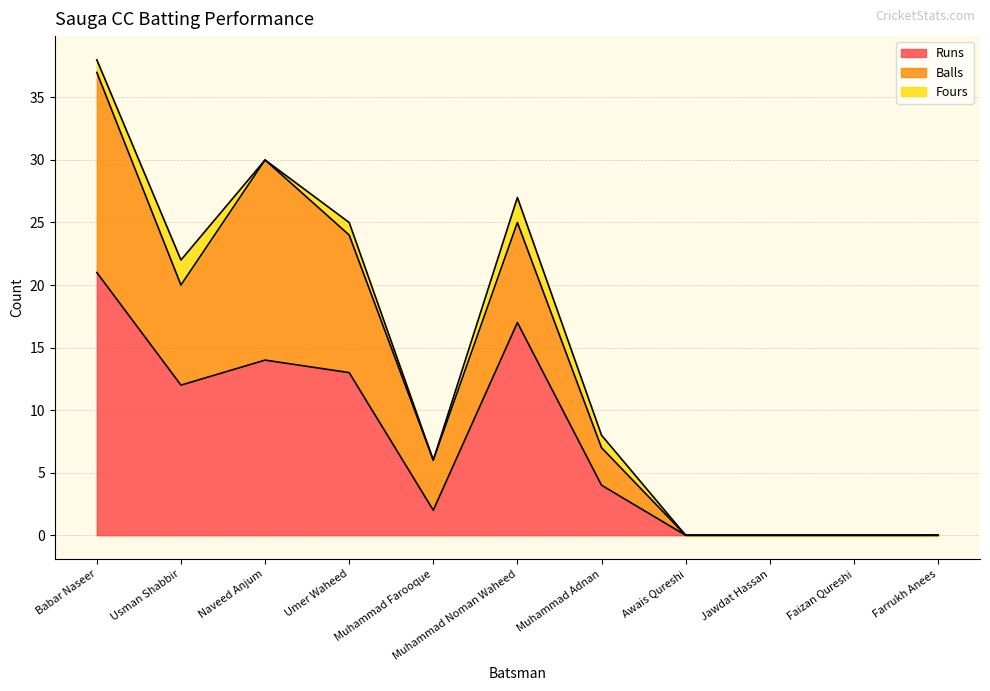

What is the total value across all series at Babar Naseer?

38